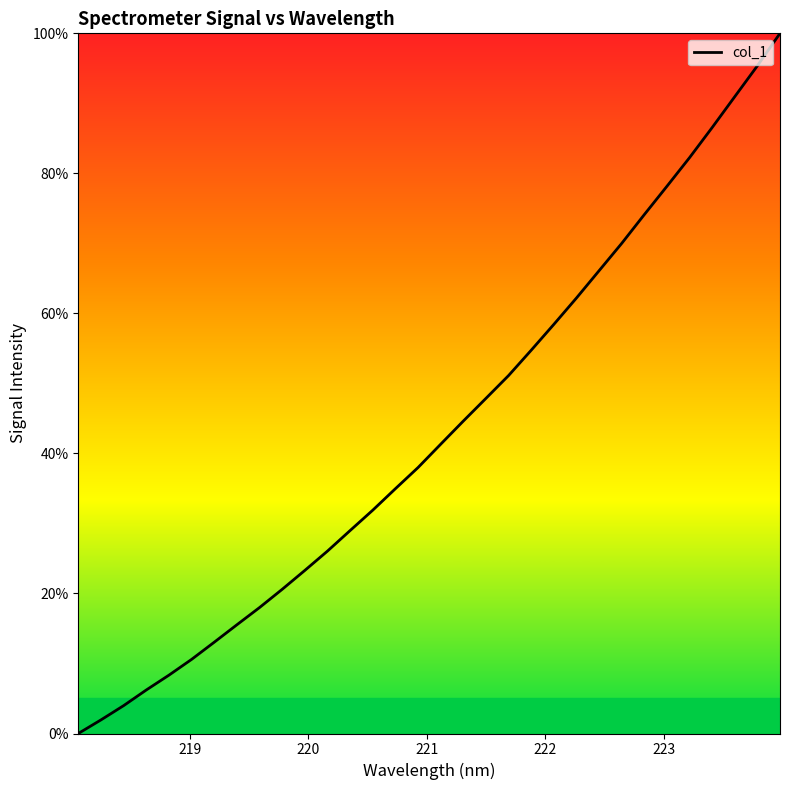

How many positive values are there?

31